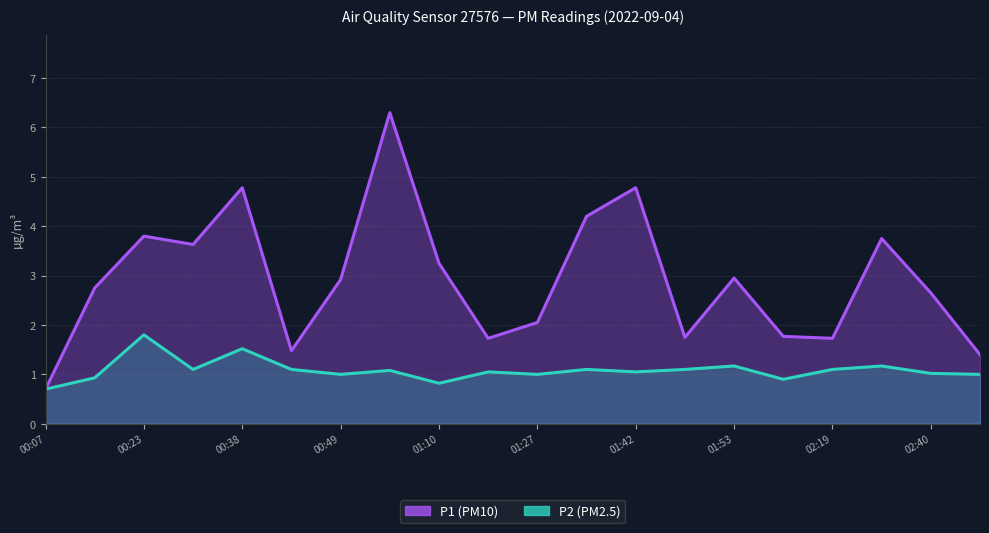

Which label corresponds to the smallest value in the chart?

00:07